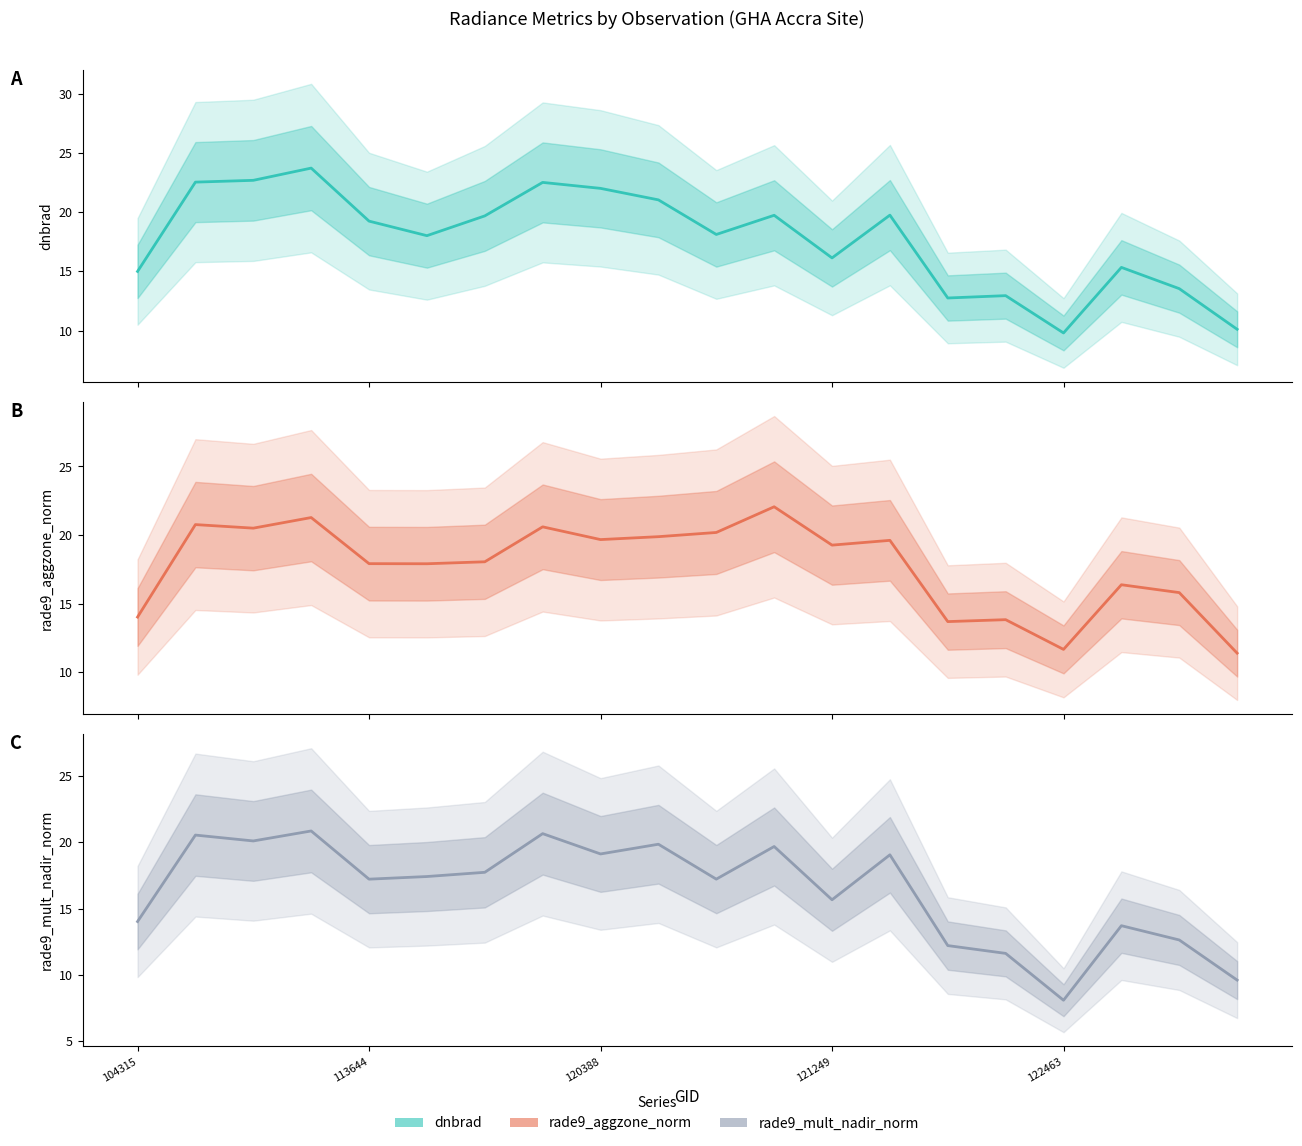

How many times do dnbrad and rade9_aggzone_norm cross each other?

3